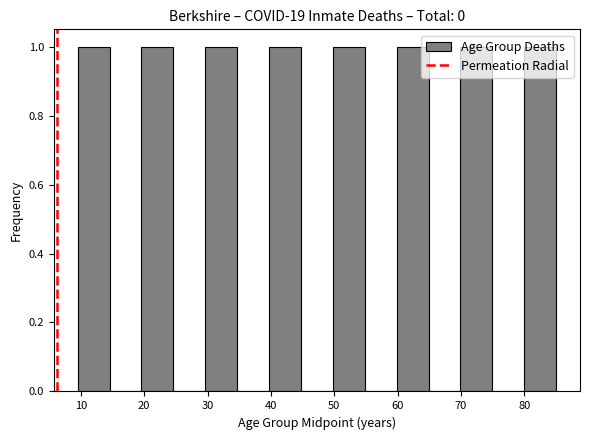

Reading left to right, transcribe this chart: for each bar, give the range it covers on the x-axis and its height. Neither the bar edges nor the heights are printed on the chart, so give them approximately, as read against the axes.

10 to 15: 1
15 to 20: 0
20 to 25: 1
25 to 30: 0
30 to 35: 1
35 to 40: 0
40 to 45: 1
45 to 50: 0
50 to 55: 1
55 to 60: 0
60 to 65: 1
65 to 70: 0
70 to 75: 1
75 to 80: 0
80 to 85: 1